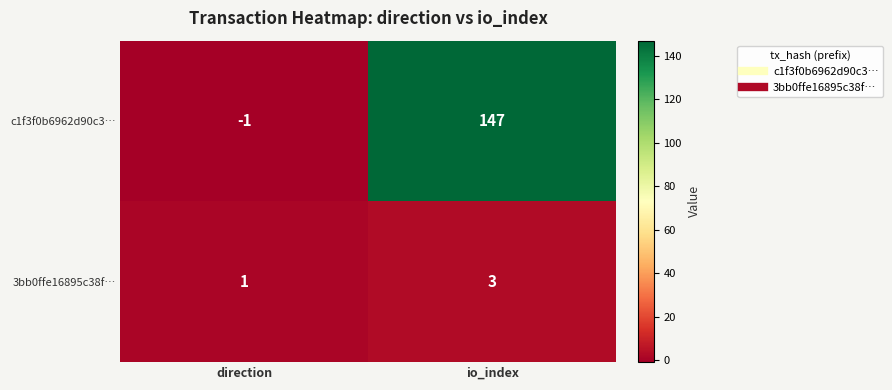

What is the average value of the c1f3f0b6962d90c3… series?

73